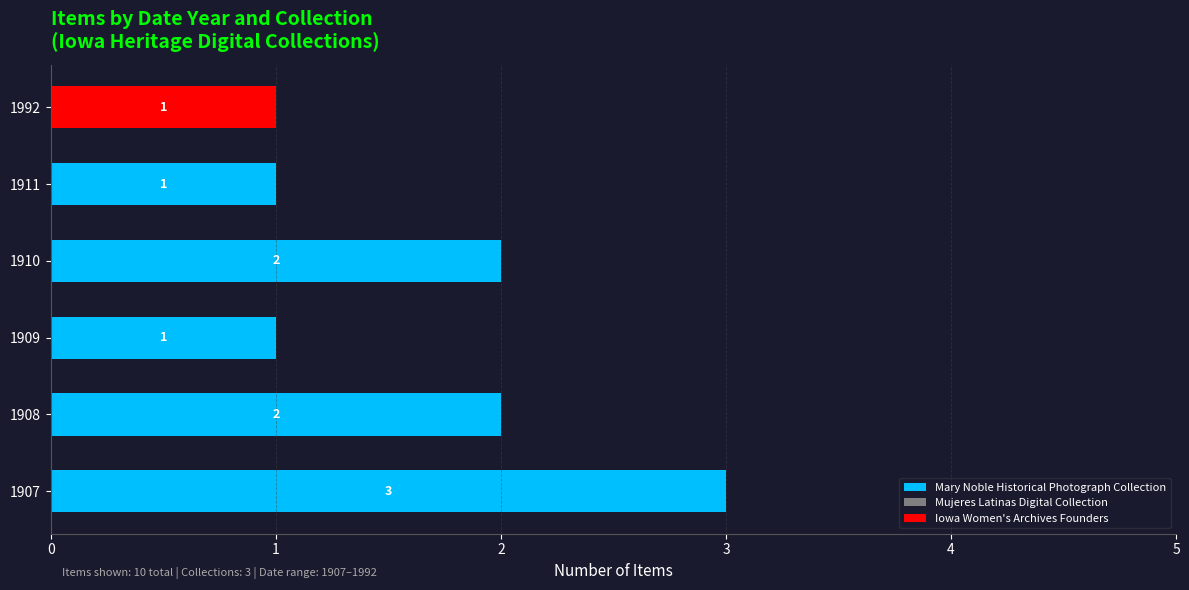

At which category is the sum across all series the highest?

1907